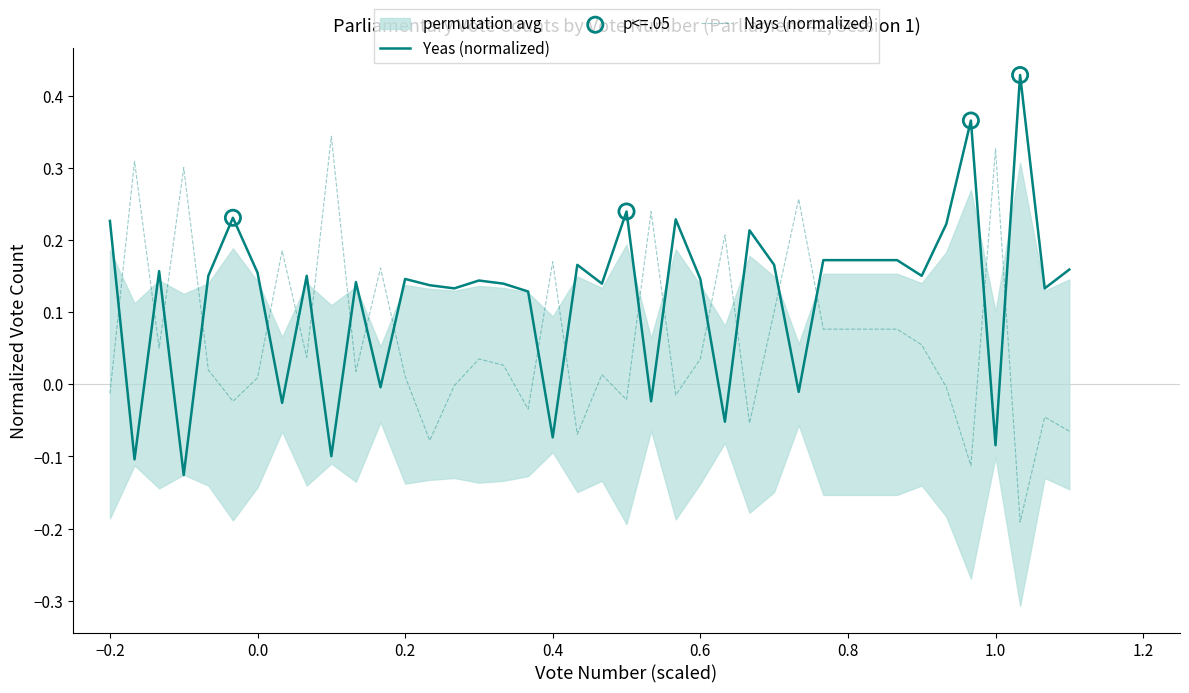

Which series has the widest spread of Y values?

Yeas